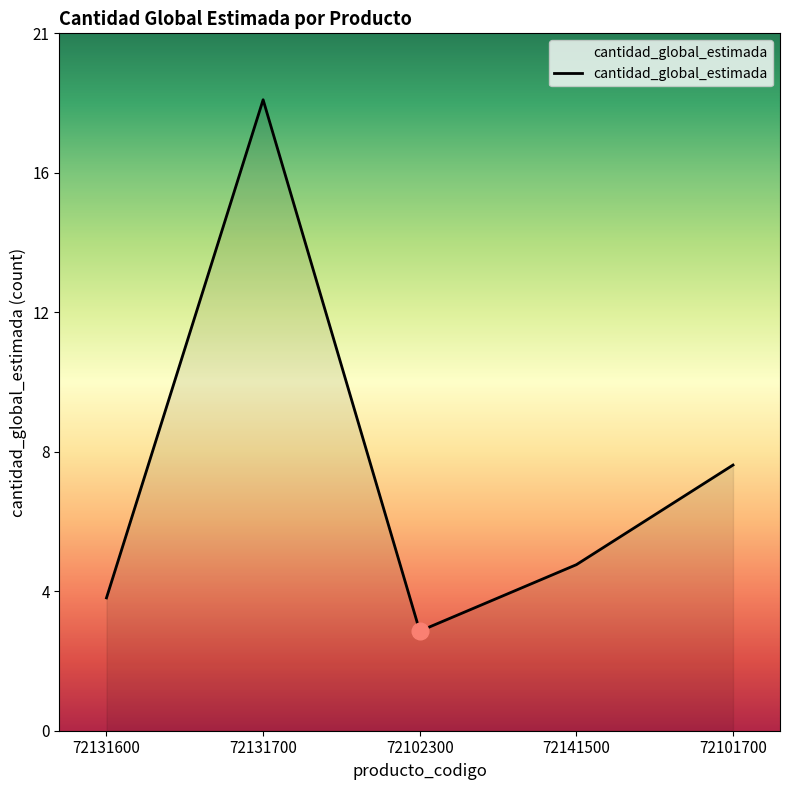

The chart shows a value of 8 at 72101700. True or false?

True